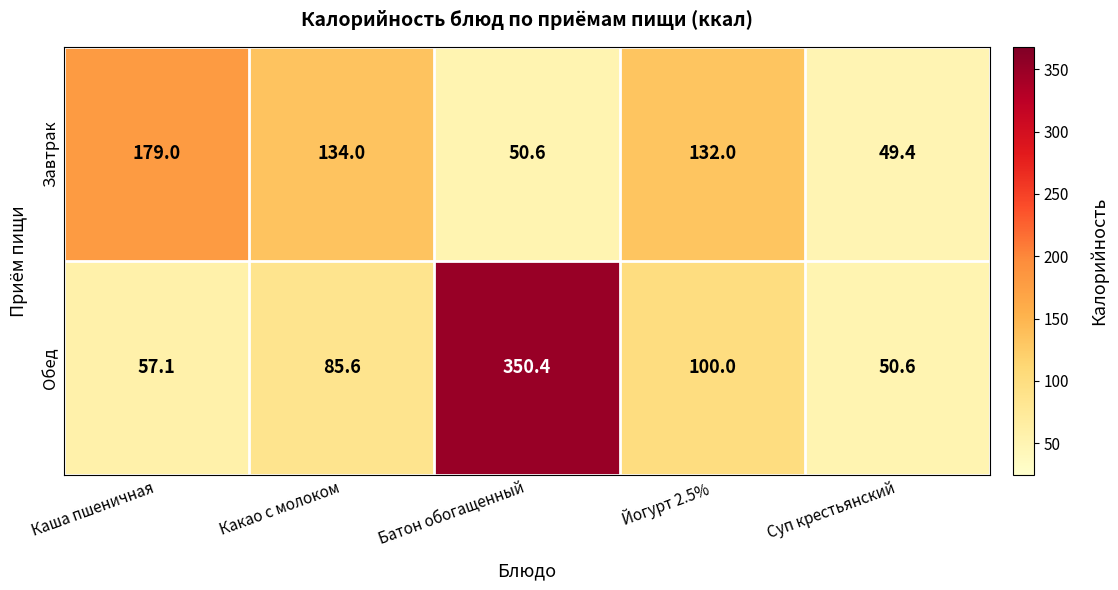

What is the smallest value displayed?

49.4